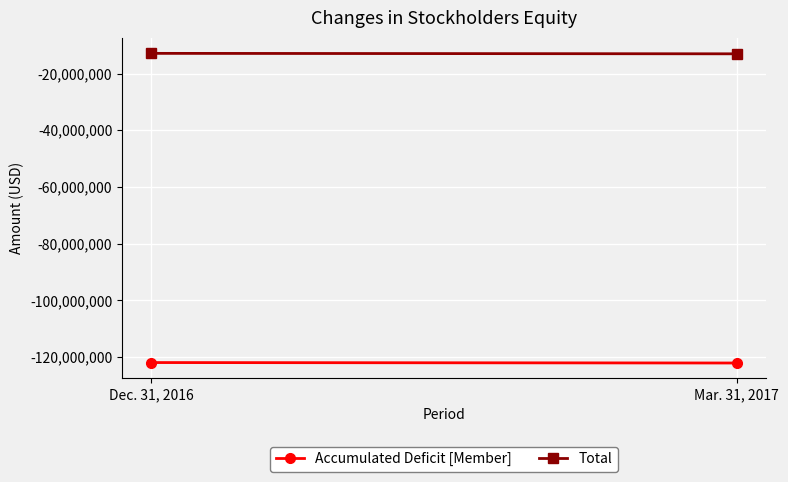

What is the approximate value of Total at Mar. 31, 2017, to the nearest 50?

-13028750